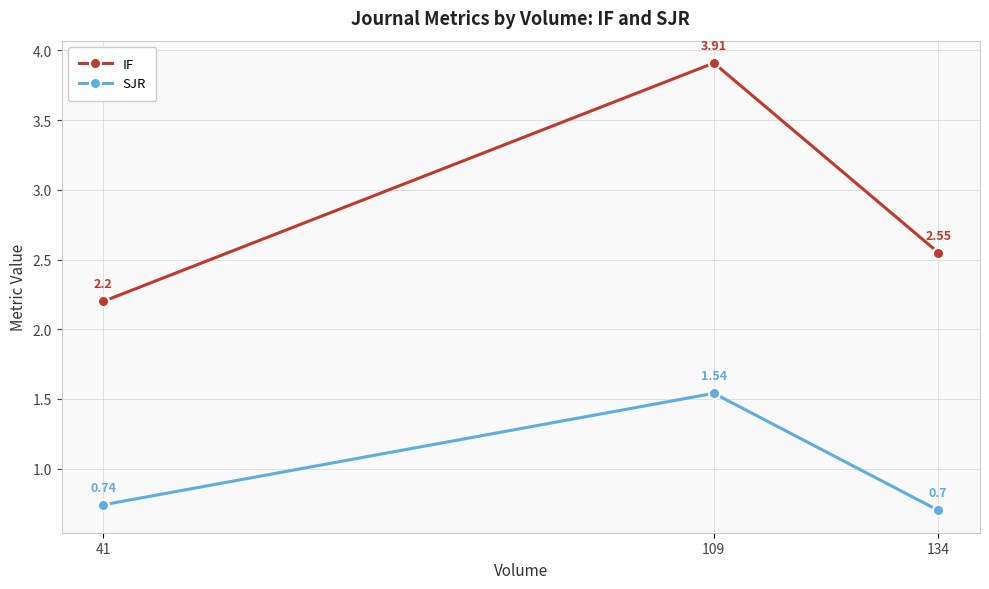

At 41, list the series in order from smallest to largest.

SJR, IF